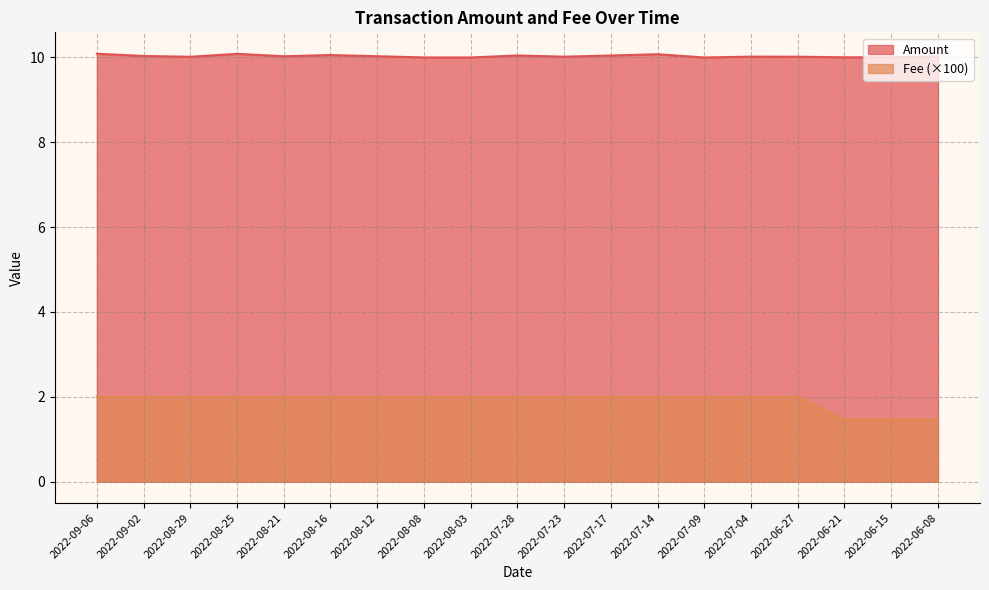

Where is the first local maximum for Amount?

2022-08-25